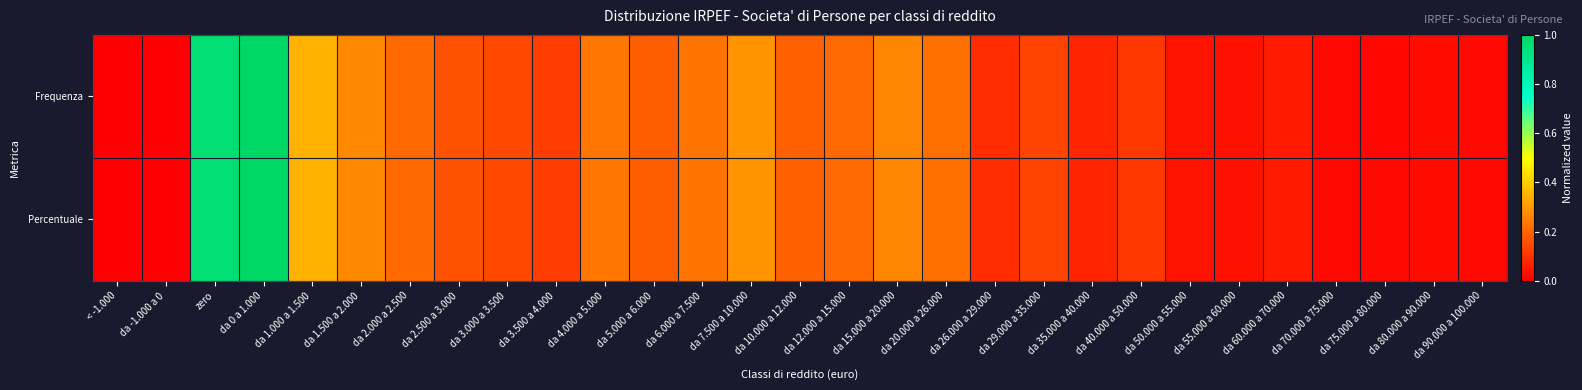

Which series changed the most between da 0 a 1.000 and da 1.500 a 2.000?

Frequenza